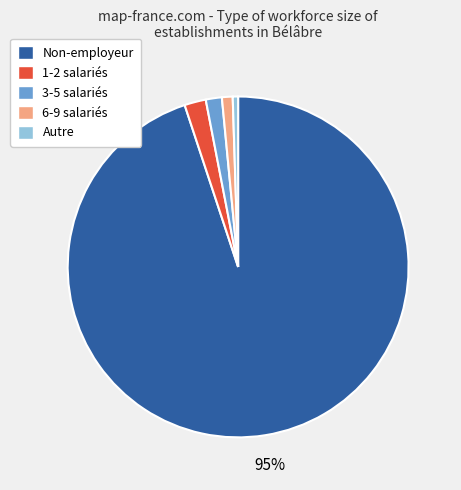

Is there a majority slice in this chart?

Yes